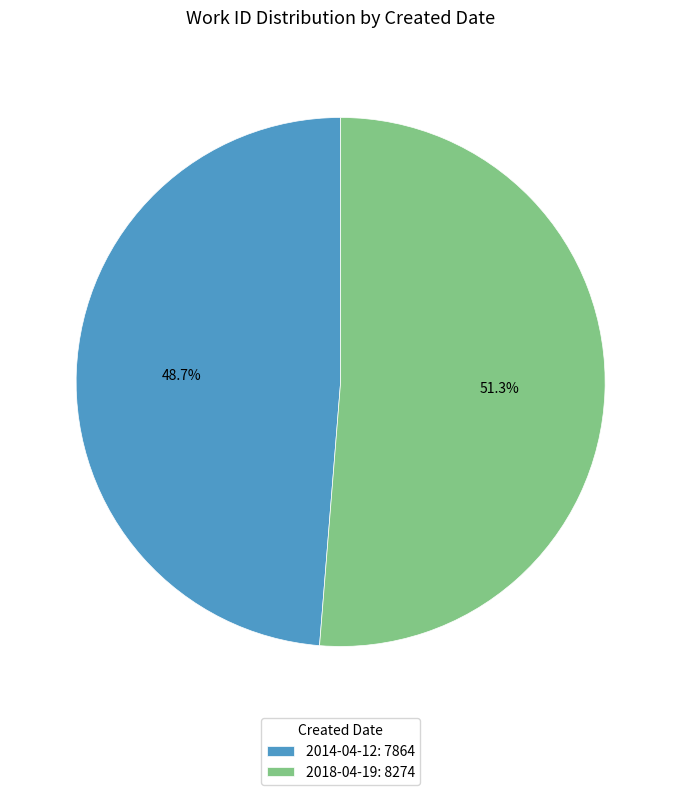

What percentage is the 2014-04-12 slice, to the nearest percent?

49%